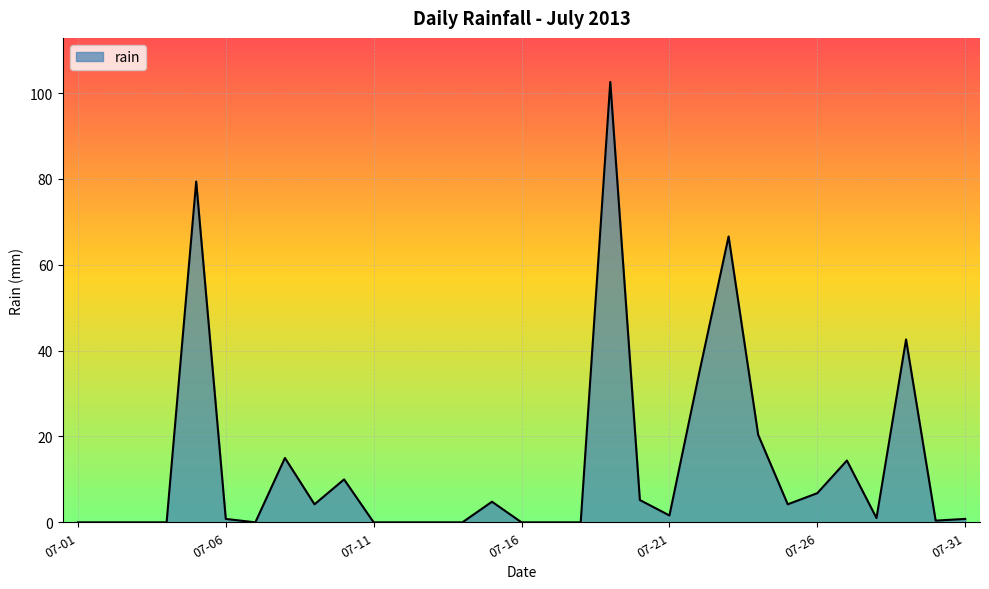

What is the maximum value shown in the chart?

102.6